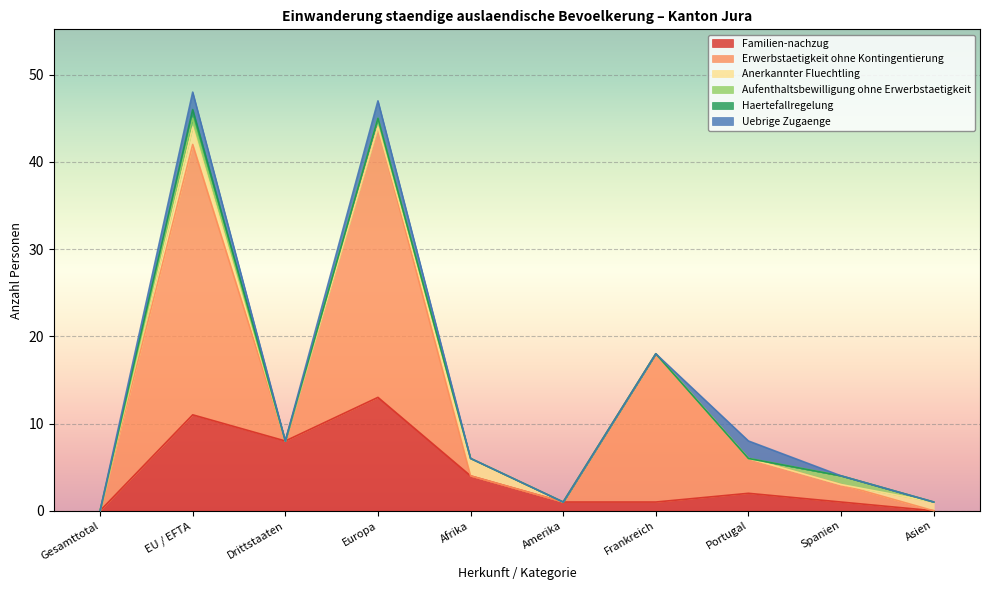

Which label corresponds to the smallest value in the chart?

Gesamttotal